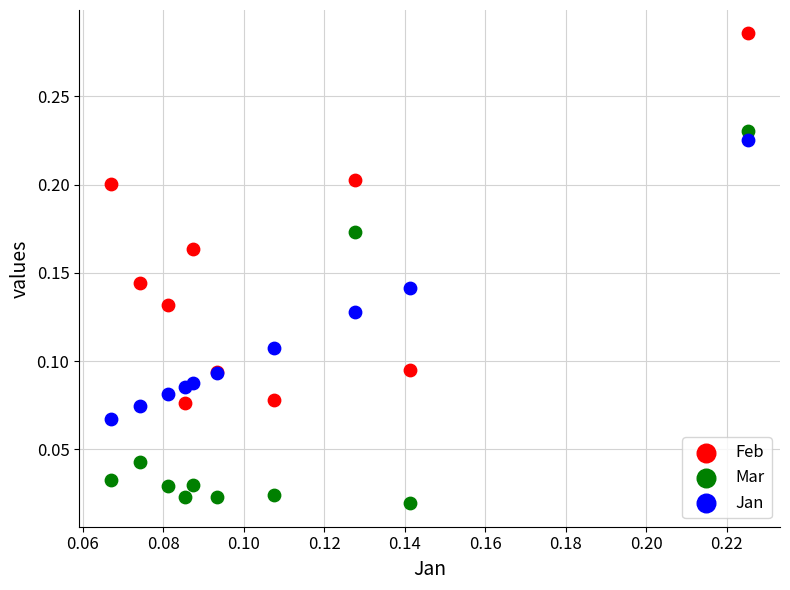

Which series reaches the maximum Y coordinate?

Feb